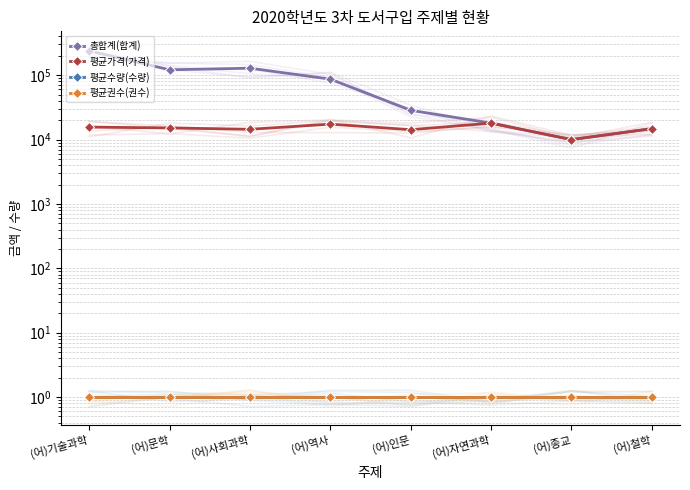

What is the difference between the maximum and minimum values in the 총합계(합계) series?

228900